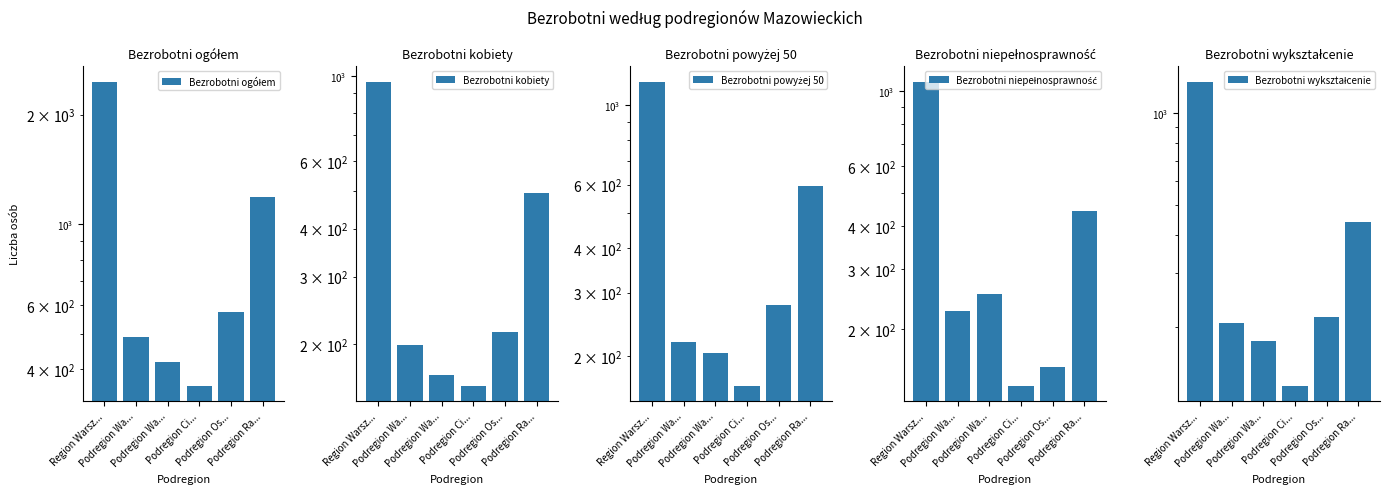

At which label does Bezrobotni ogółem first exceed 573?

Region Warsz...